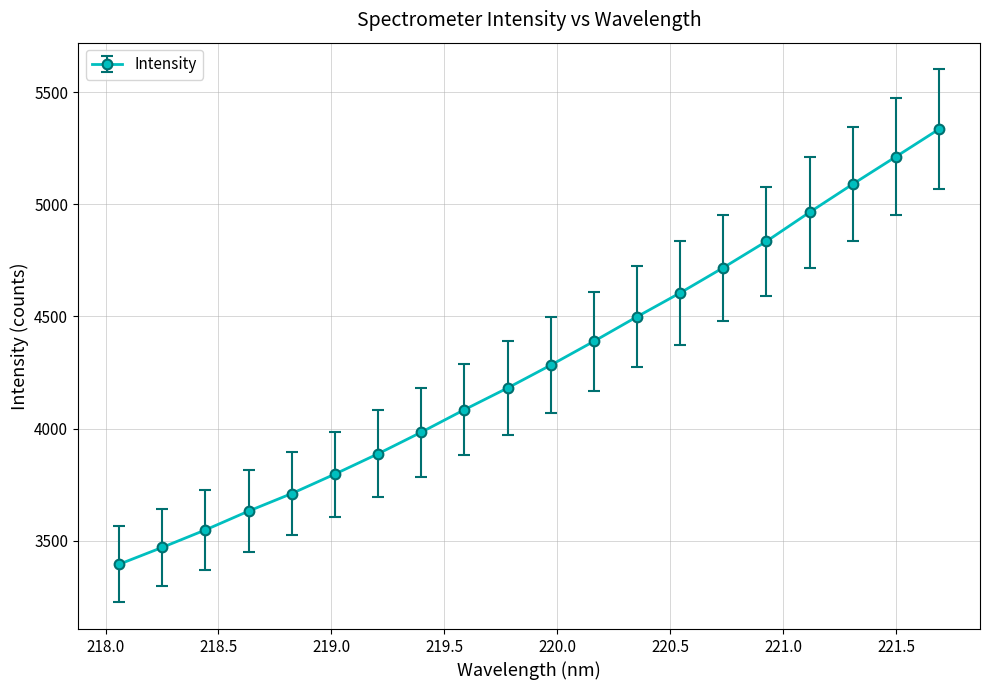

What is the greatest value displayed?

5334.8